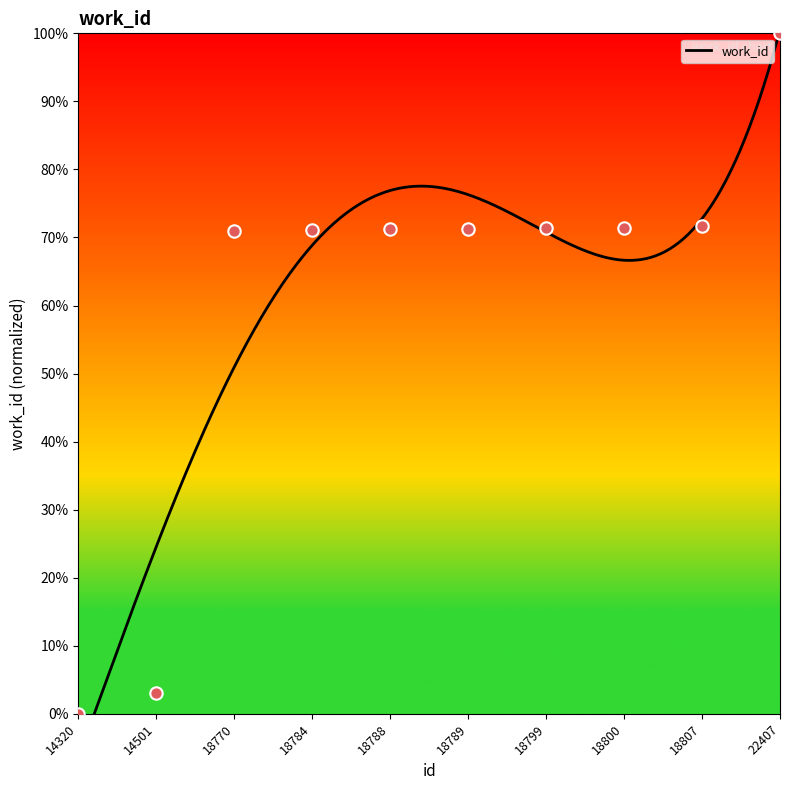

What is the ratio of the value at 18800 to the value at 18789?

1.0